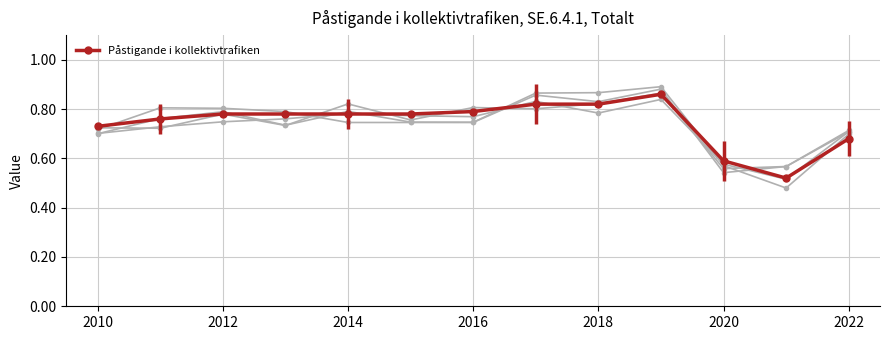

True or false: Påstigande i kollektivtrafiken has a value of 0.3 at 2020.

False